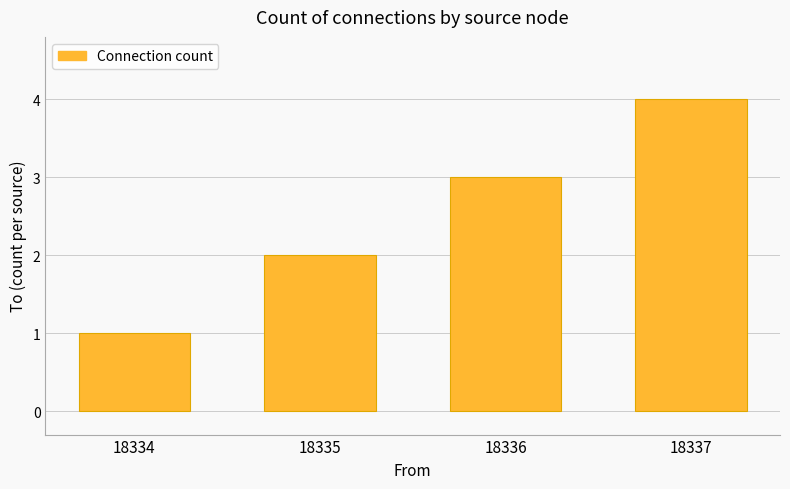

What is the change in value from 18334 to 18335?

+1